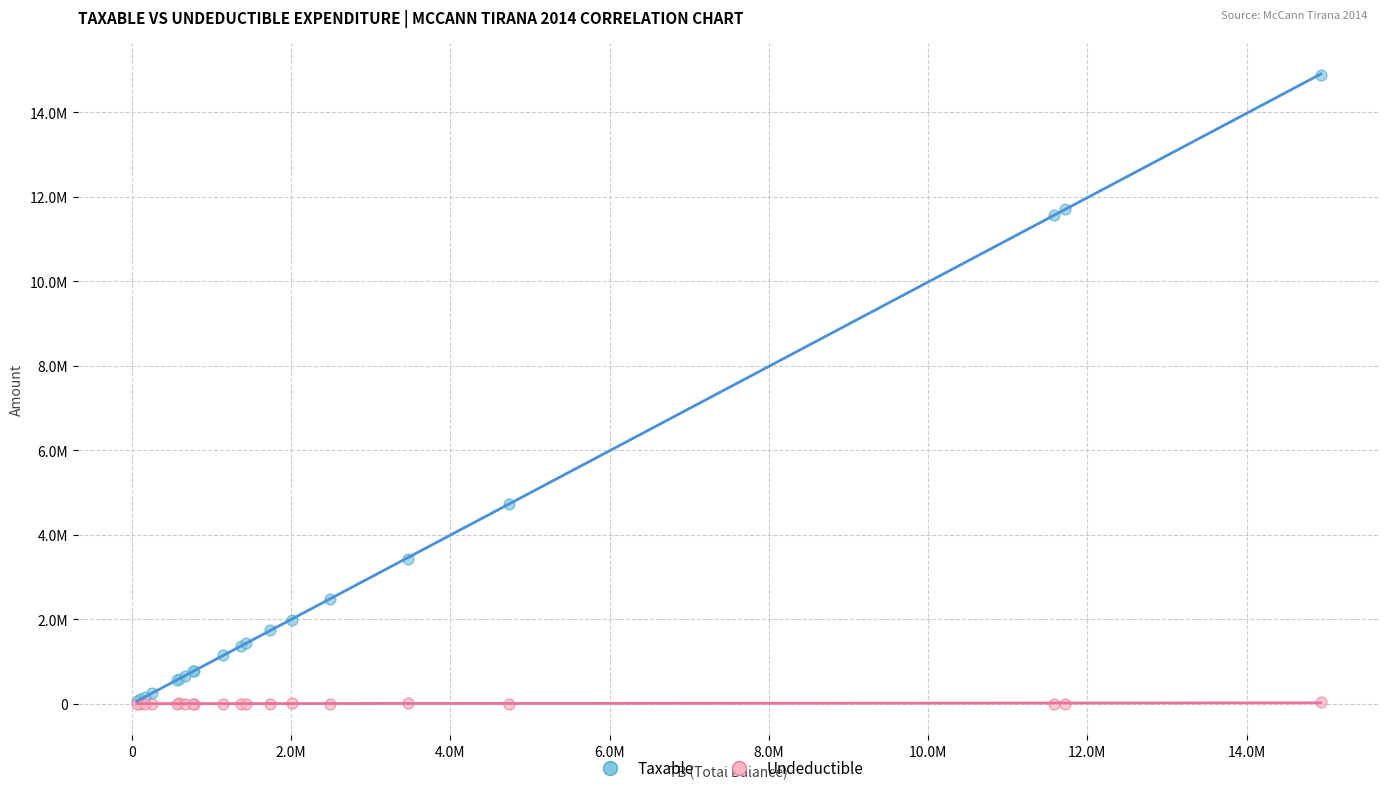

Which series contains the highest Y value?

Taxable